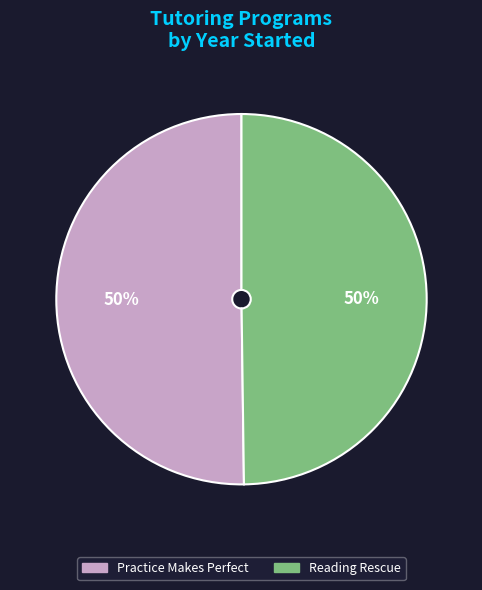

Do Reading Rescue and Practice Makes Perfect together represent more than half of the pie?

Yes